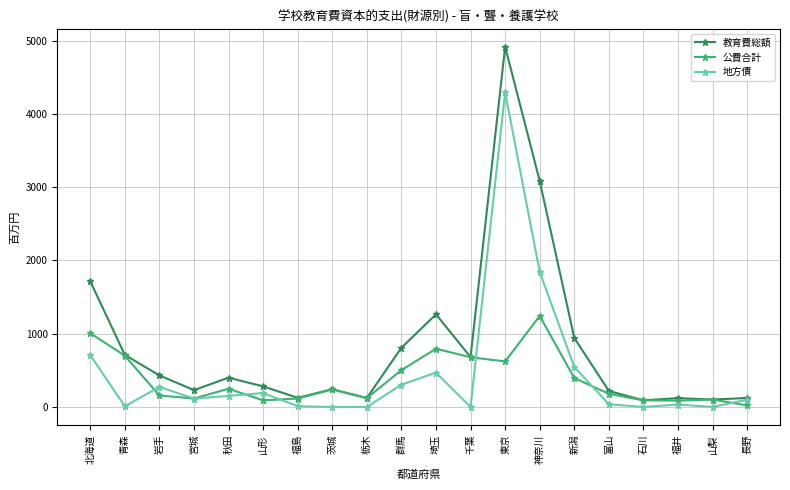

At which category does 公費合計 reach its first local peak?

秋田